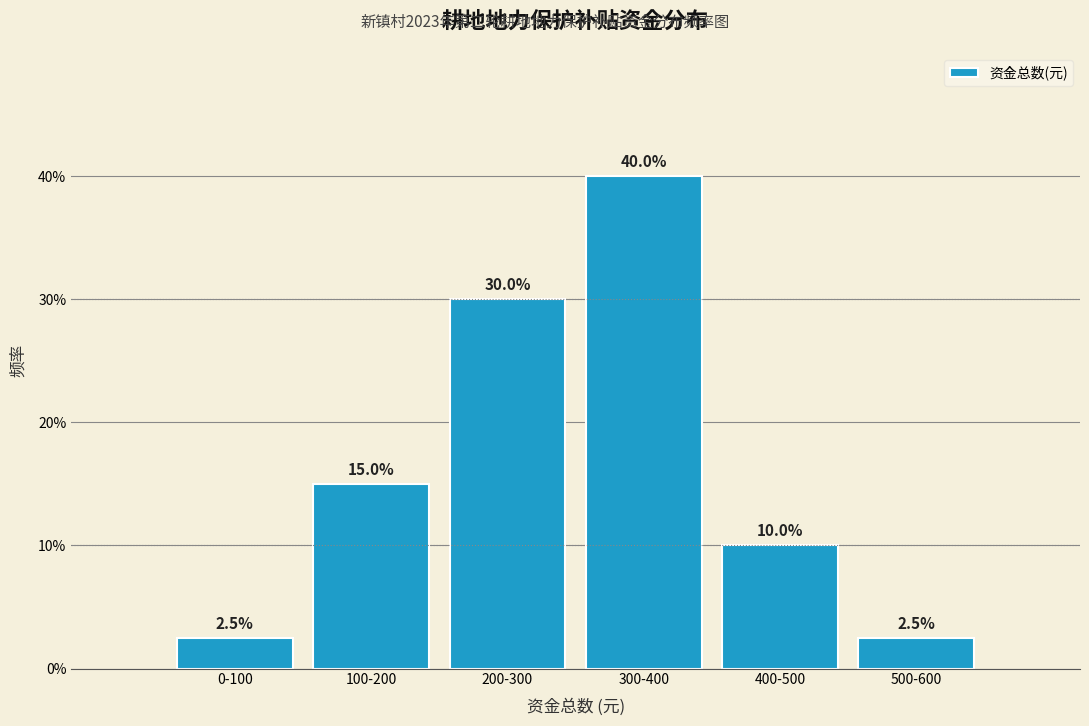

Reading left to right, list all the values displayed in this chart.

2.5	15.0	30.0	40.0	10.0	2.5